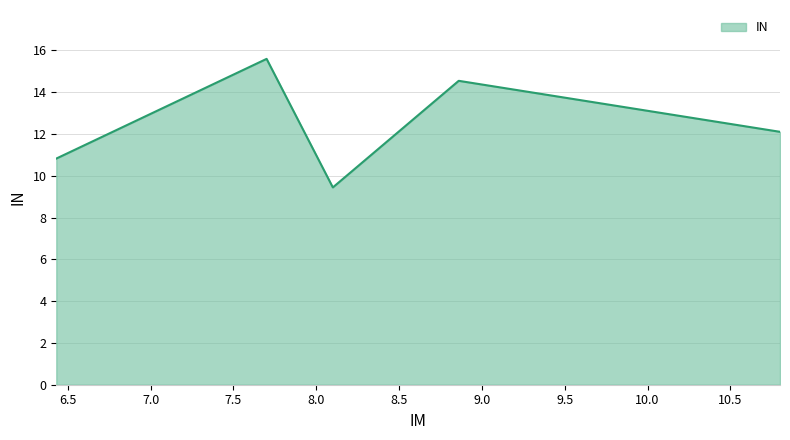

Where is the first local minimum?

8.1